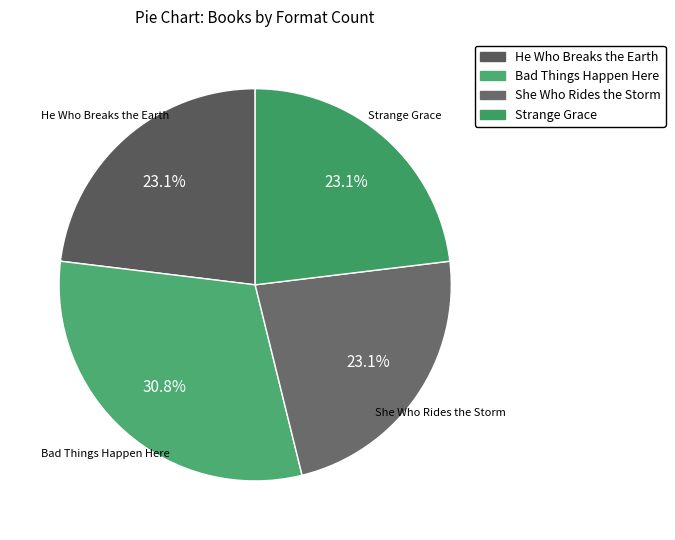

Is there any slice that represents more than half of the pie?

No